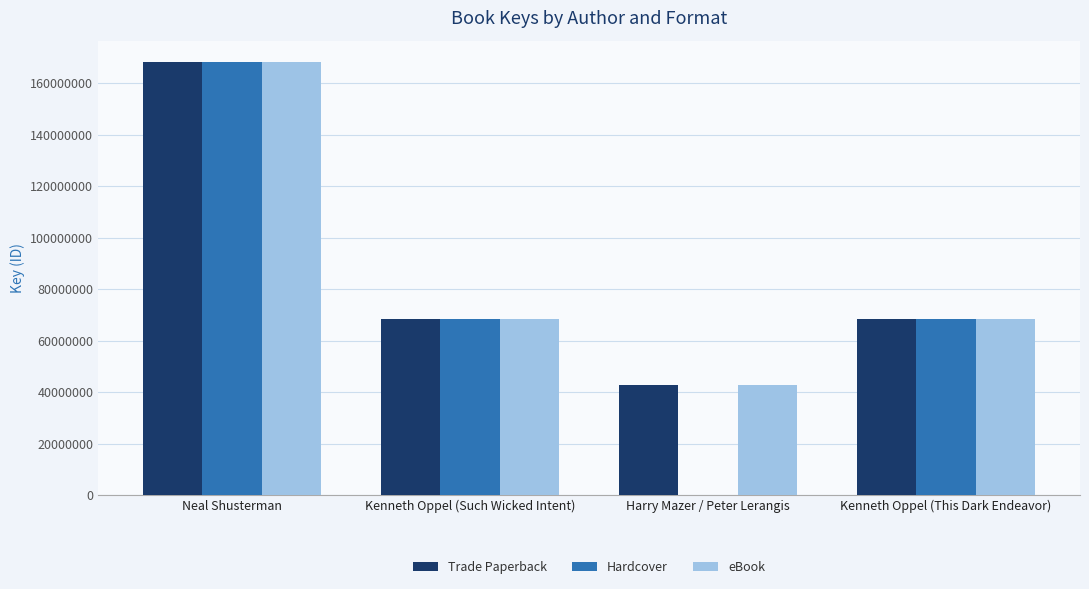

How many categories are shown in the chart?

4